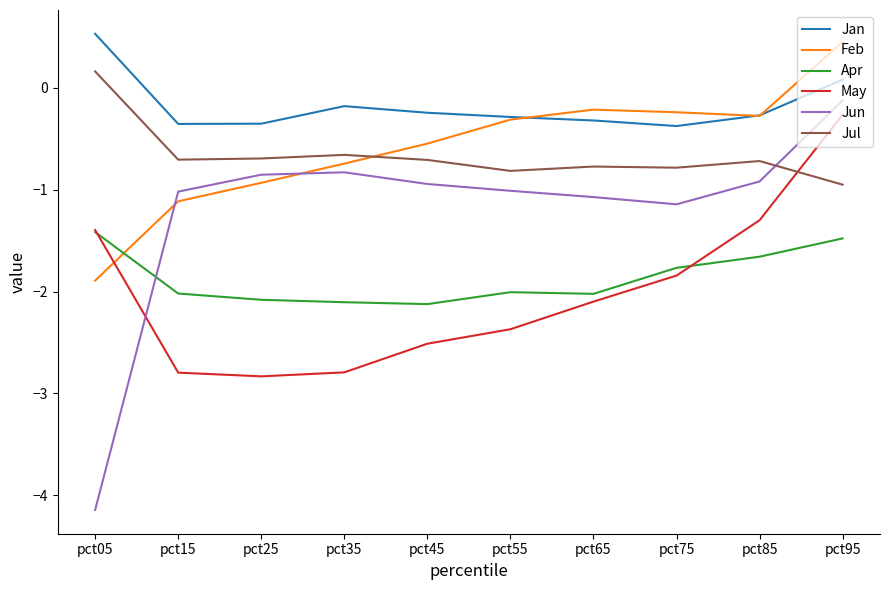

How many series are shown in this chart?

6